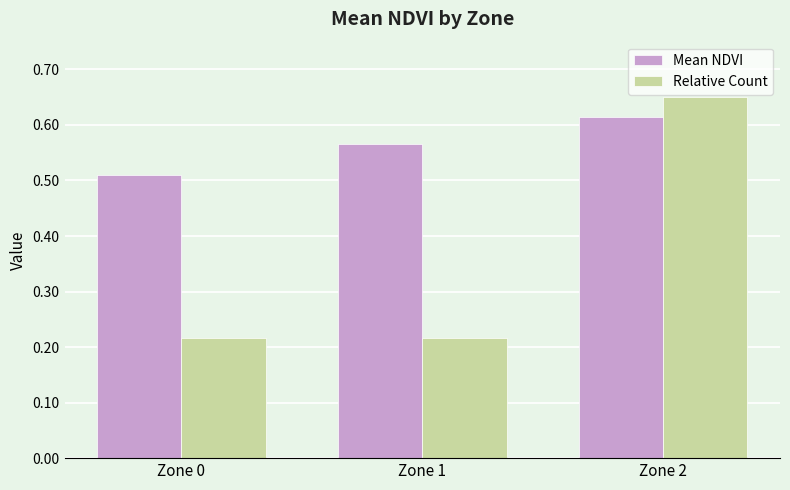

Which category has the highest value in the Relative Count series?

Zone 2